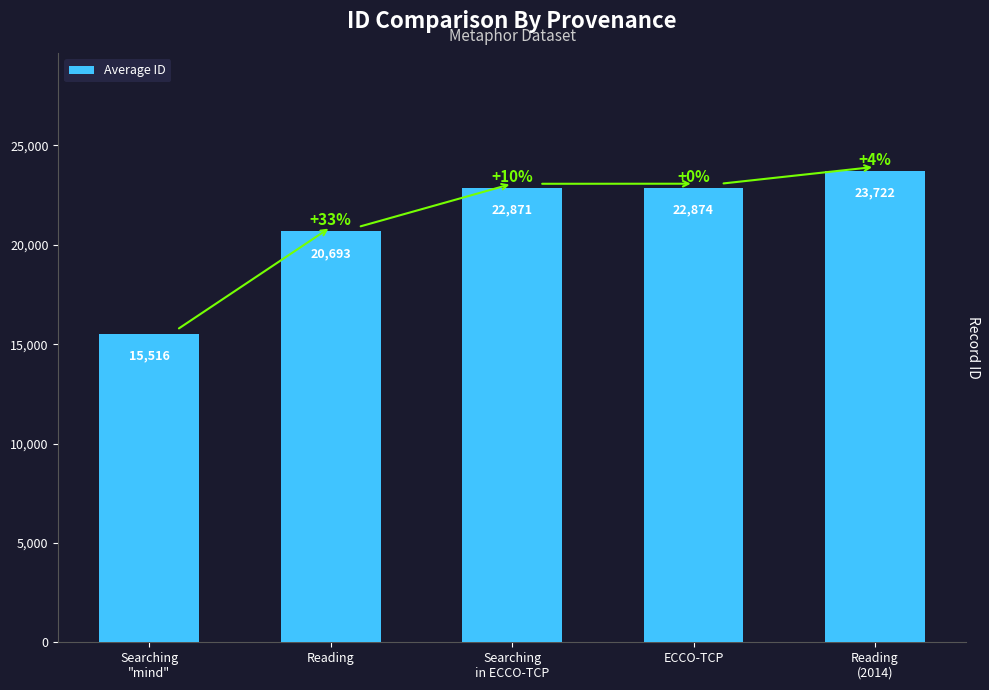

Is it true that the value at Reading is 6542.0?

False